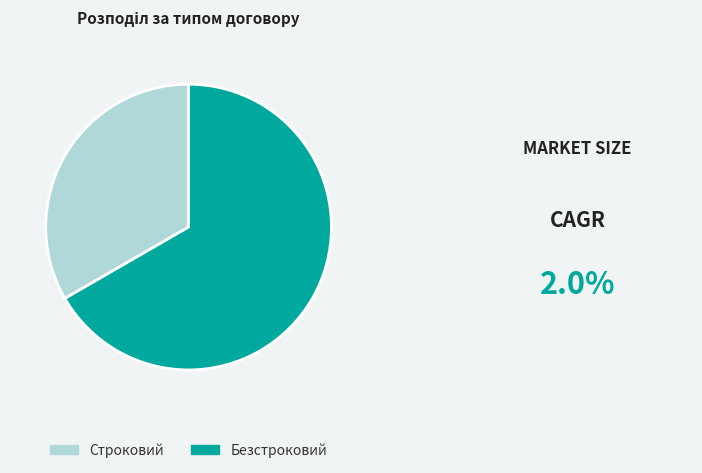

True or false: Строковий accounts for 33% of the total.

True